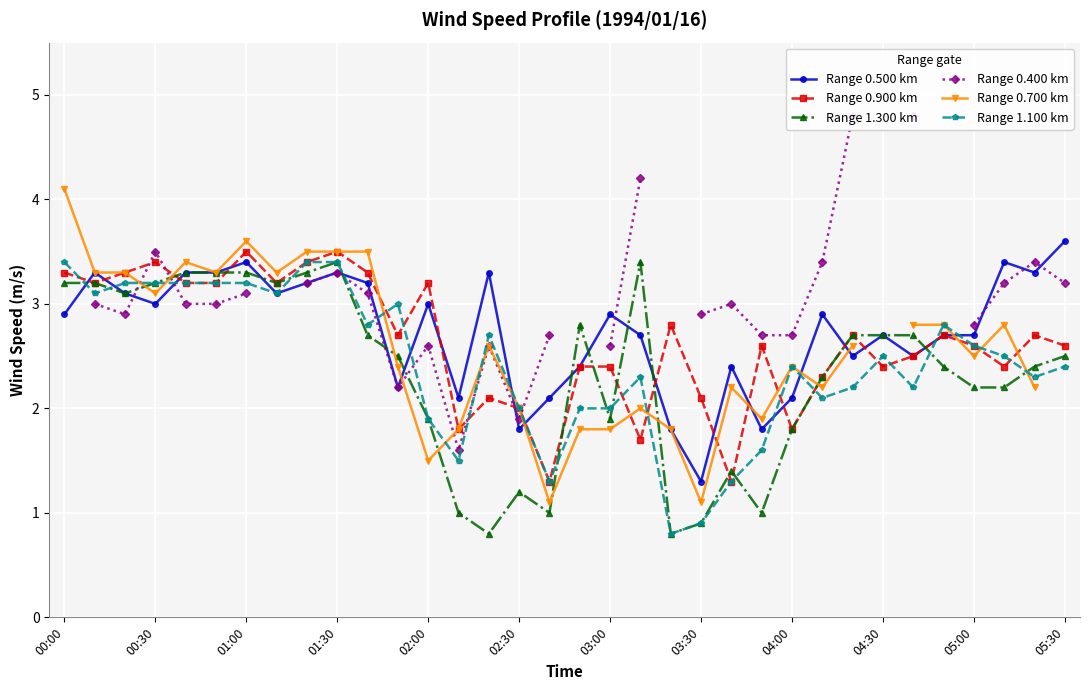

True or false: Range 0.900 km has more than 2 points higher than both neighbors.

True